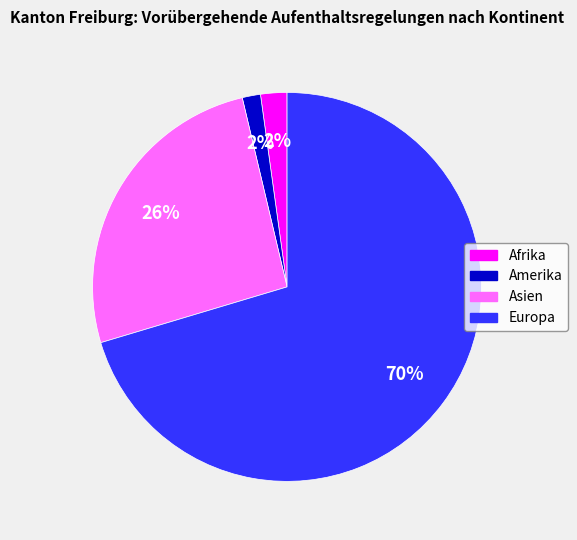

Do Asien and Europa together represent more than half of the pie?

Yes